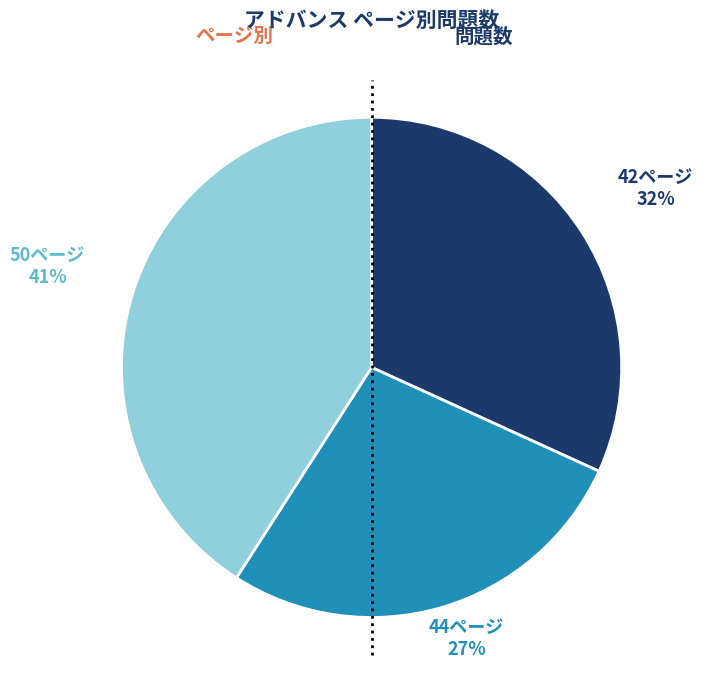

Does any single category account for the majority?

No